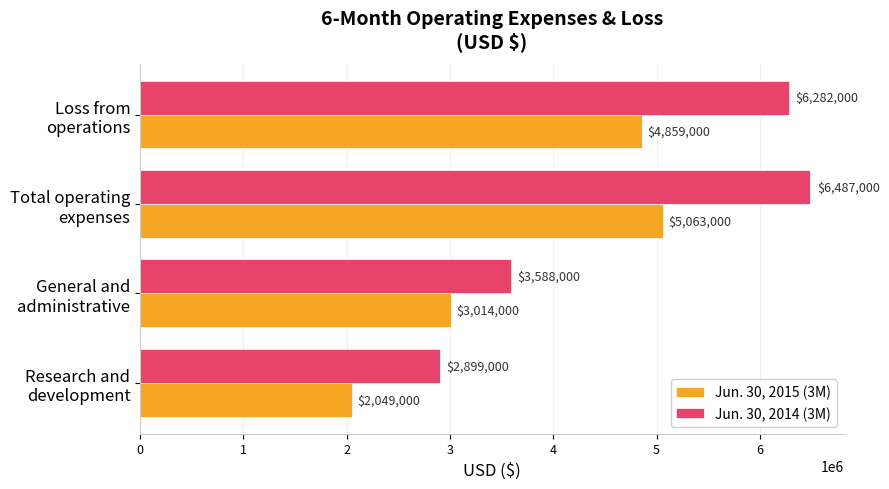

What is the greatest value displayed?

6487000